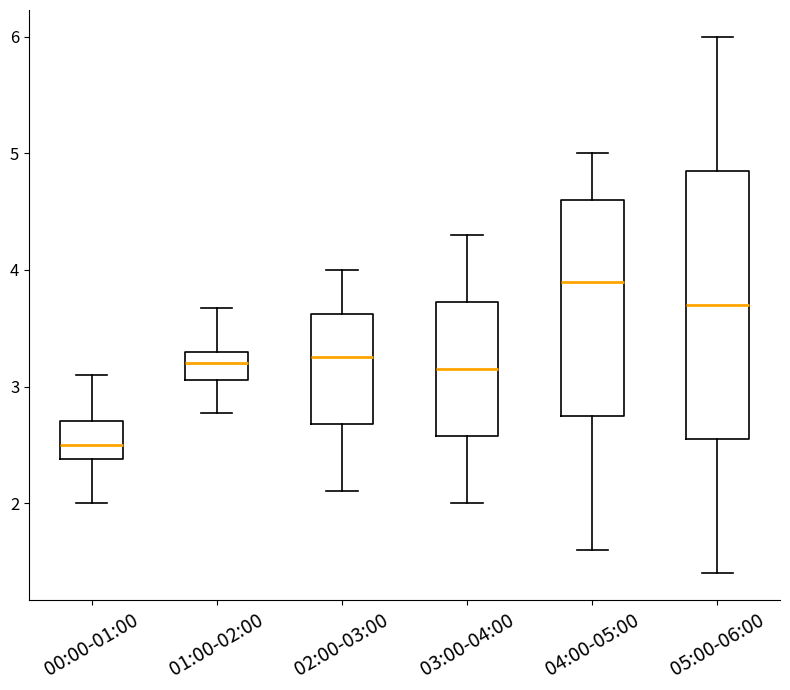

Reading left to right, read every box against the y-axis: the position of its median line, the range the box covers, and the ends of its whiskers. The values are not printed on the chart, so give them approximately, as read against the axis.

00:00-01:00: median 2.5, box 2.4 to 2.7, whiskers 2.0 to 3.1
01:00-02:00: median 3.2, box 3.1 to 3.3, whiskers 2.8 to 3.7
02:00-03:00: median 3.3, box 2.7 to 3.6, whiskers 2.1 to 4.0
03:00-04:00: median 3.2, box 2.6 to 3.7, whiskers 2.0 to 4.3
04:00-05:00: median 3.9, box 2.8 to 4.6, whiskers 1.6 to 5.0
05:00-06:00: median 3.7, box 2.6 to 4.9, whiskers 1.4 to 6.0